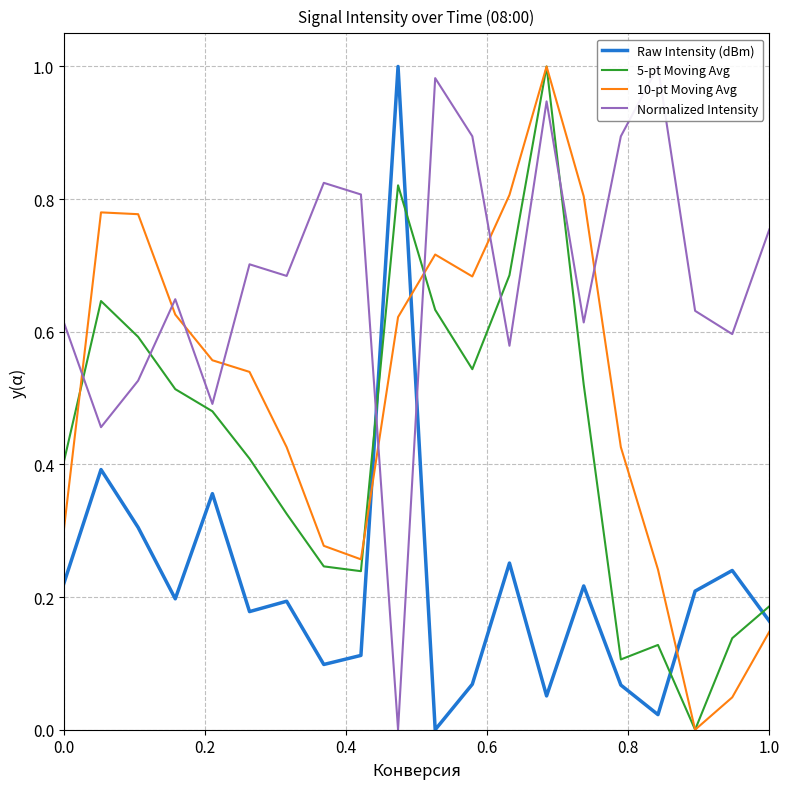

At how many categories does at least one series exceed 0?

20